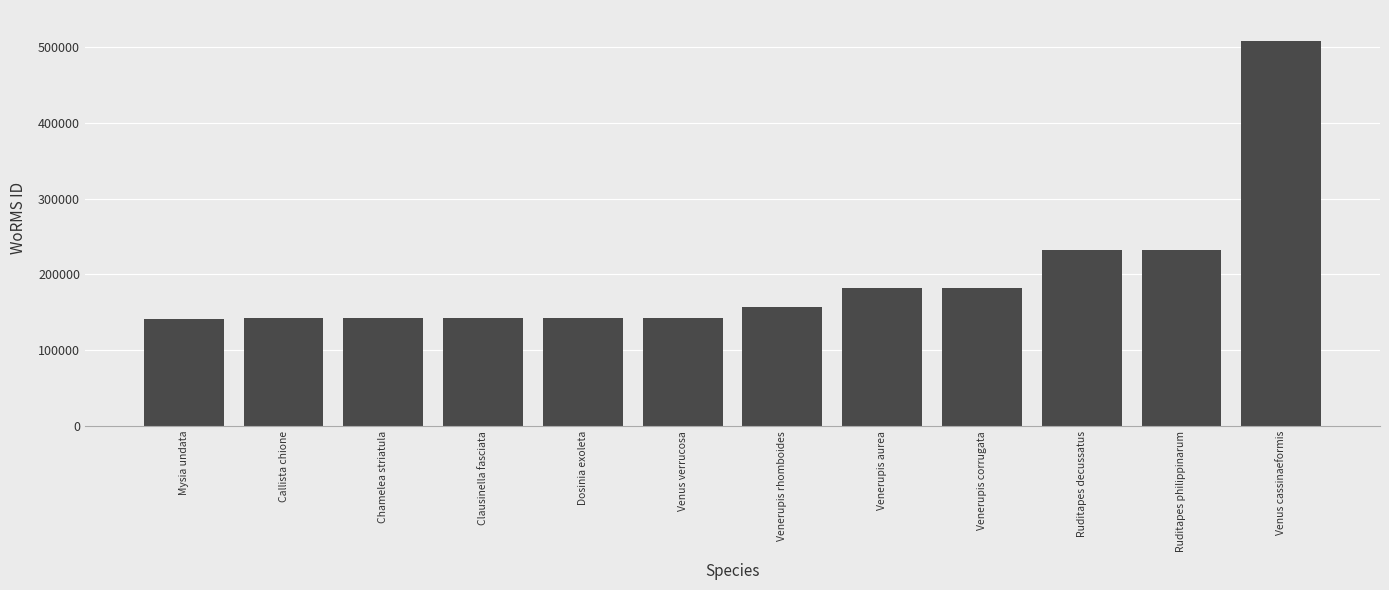

What is the maximum value shown in the chart?

507986